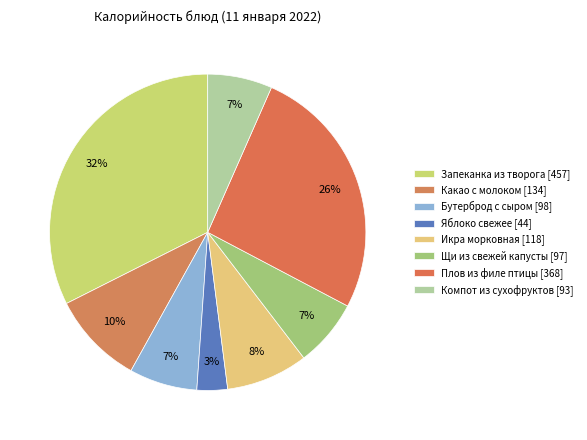

Count the number of slices in the pie.

8